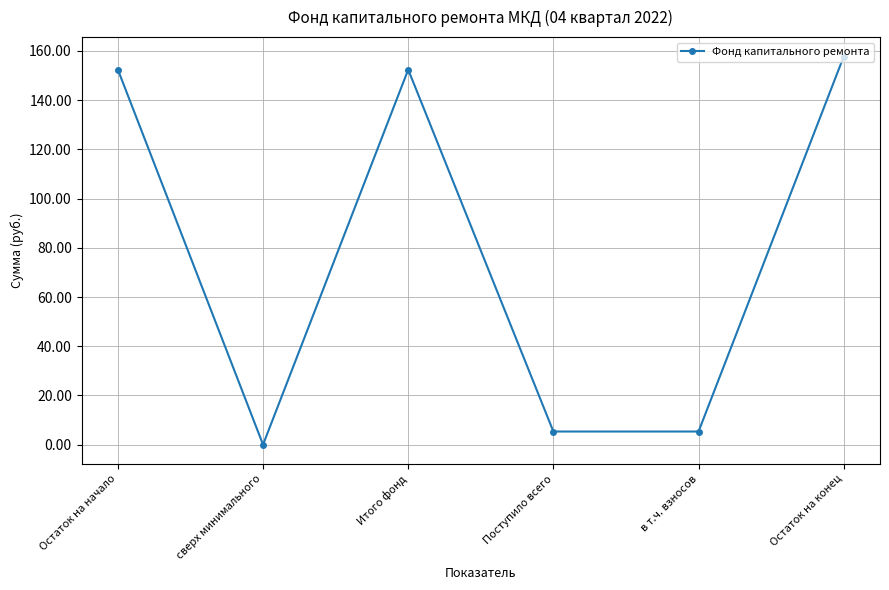

At which category does the chart reach its minimum across all series?

сверх минимального